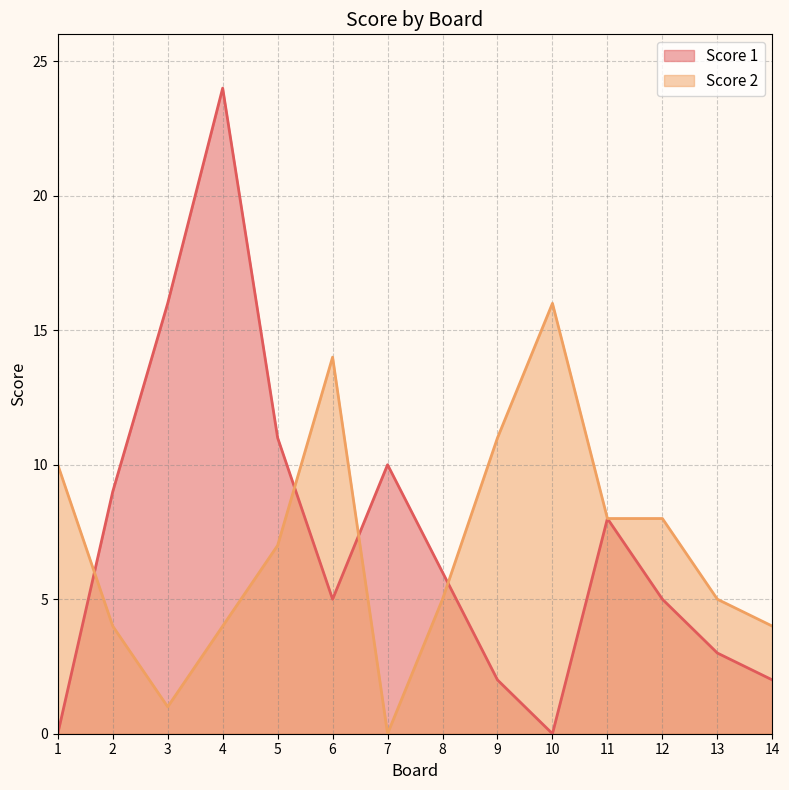

What is the total value across all series at 8?

11